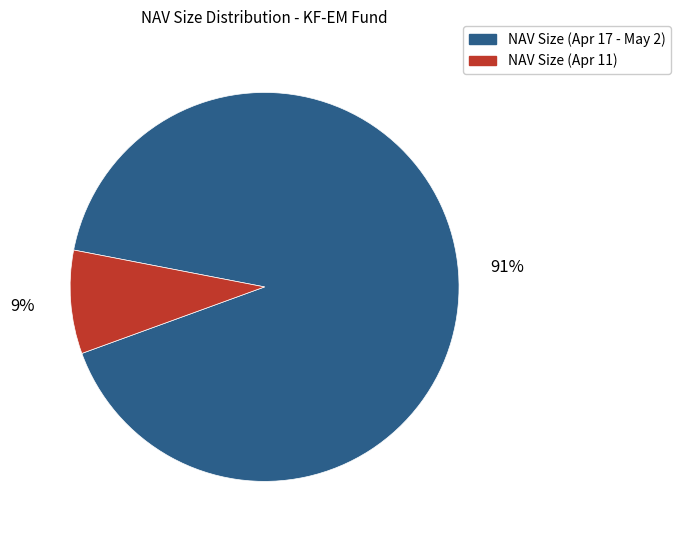

The NAV Size (Apr 11) slice represents 9% of the pie. True or false?

True